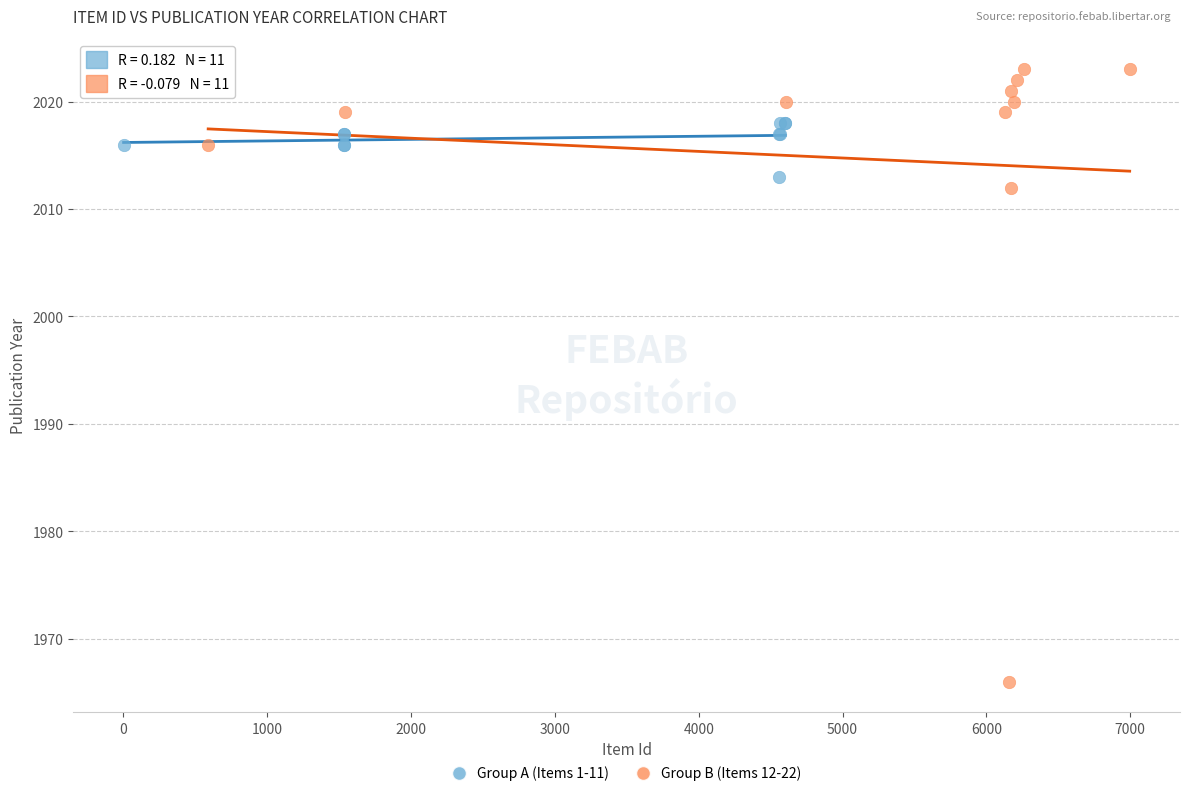

Which series contains the lowest Y value?

Group B (Items 12-22)